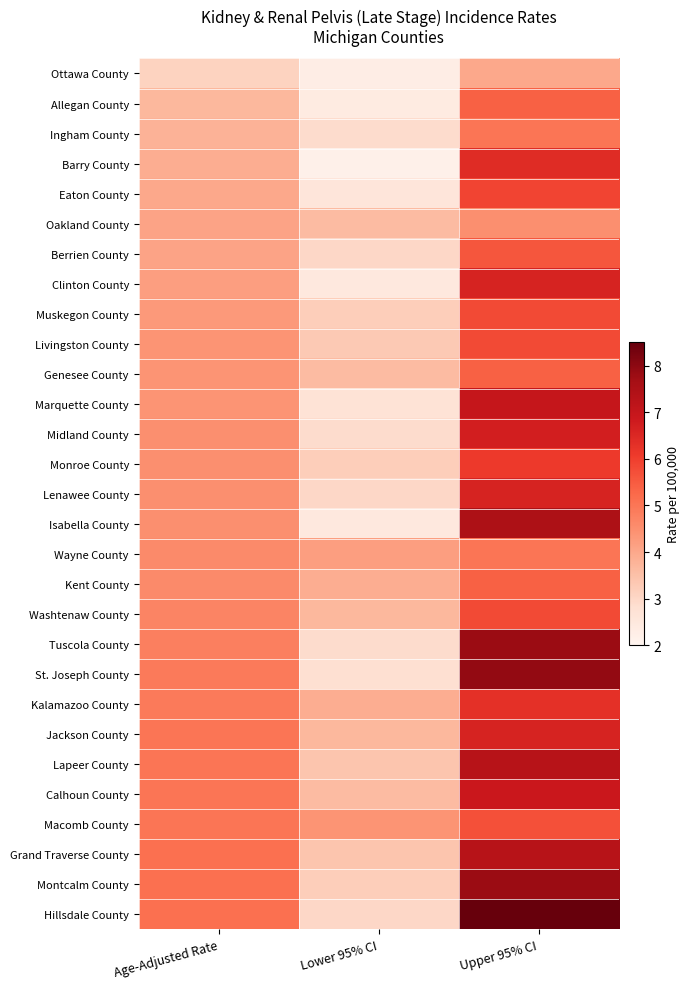

At how many categories does at least one series exceed 8?

1